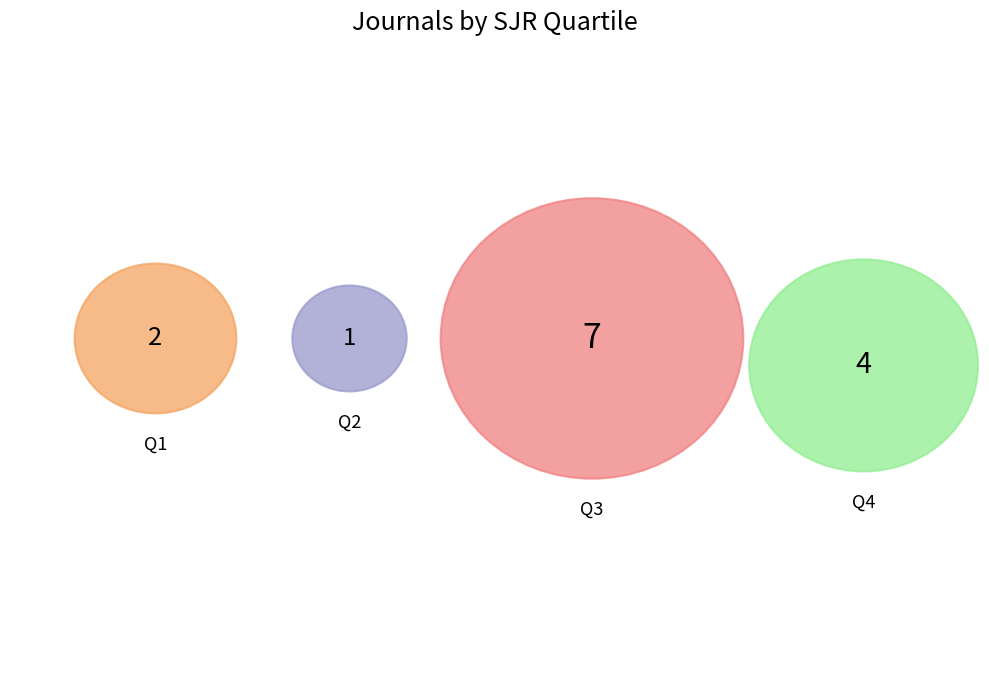

How much of the chart is everything except Q2?

92.9%